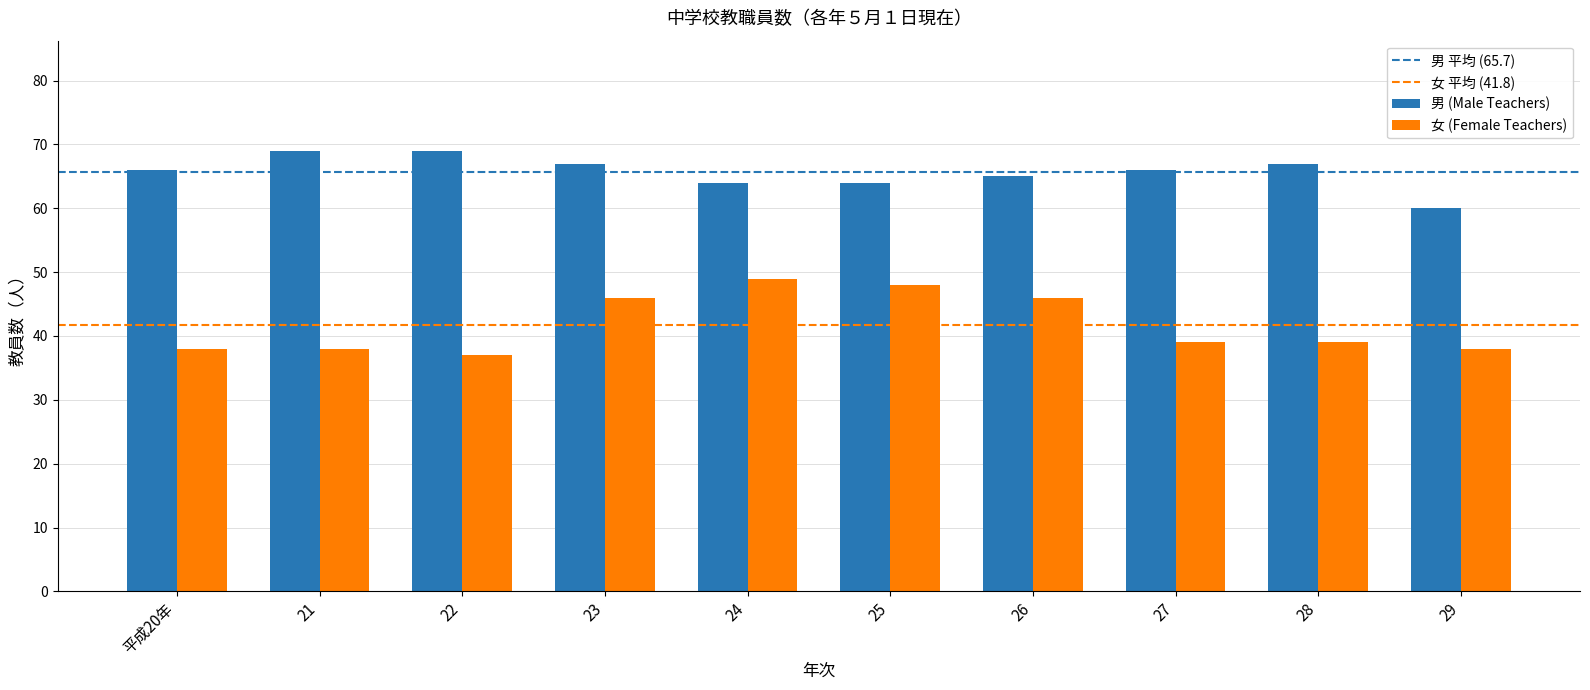

What position from the left is 23?

4